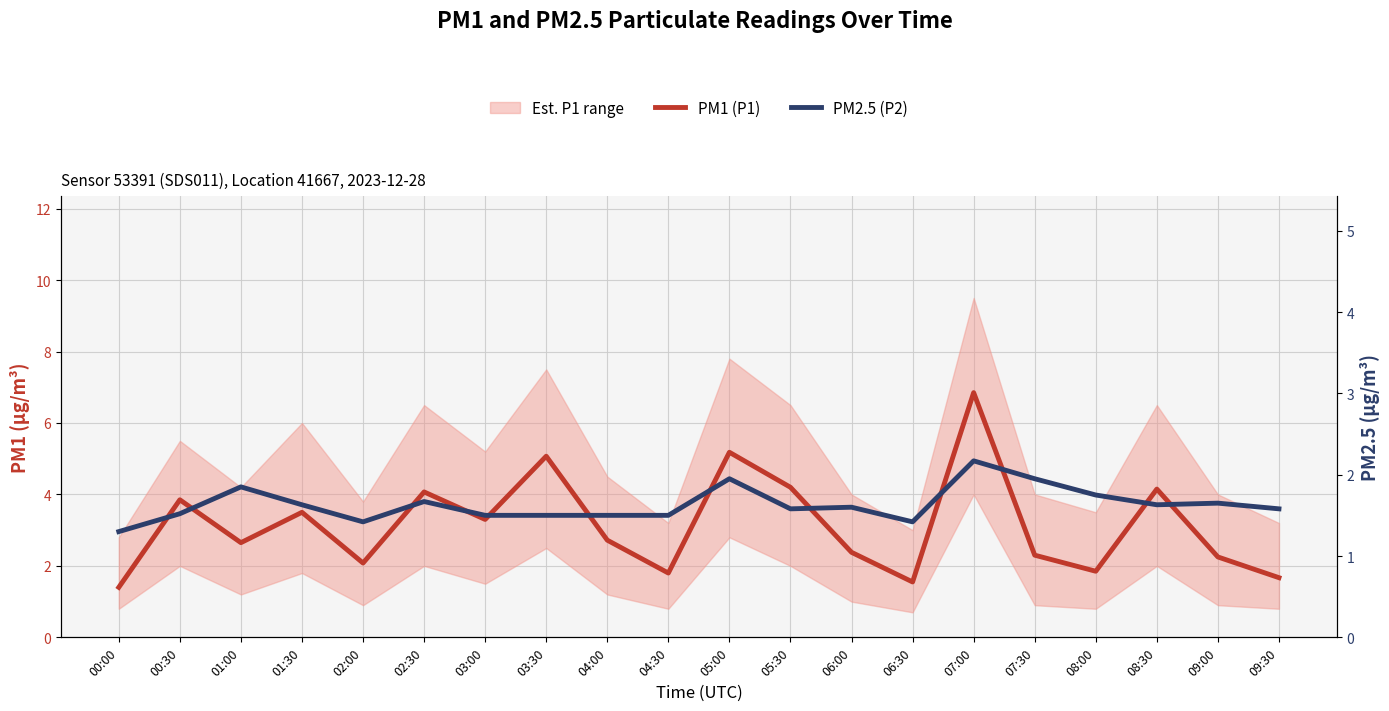

Where is the first local maximum for PM1 (P1)?

00:30